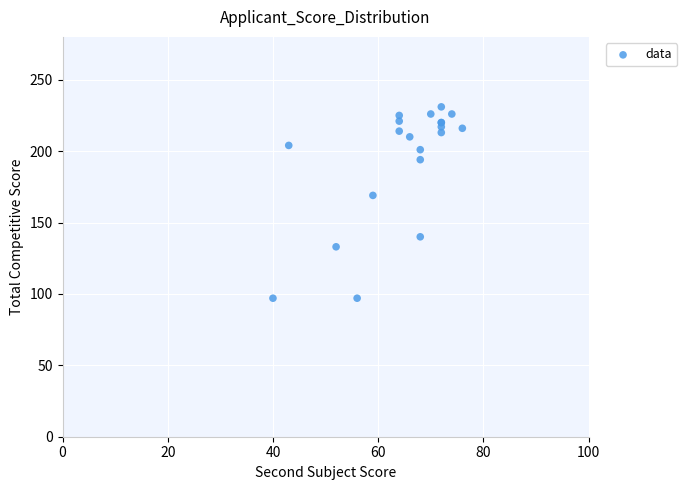

What Y value in the scatter plot is closest to 164?

169